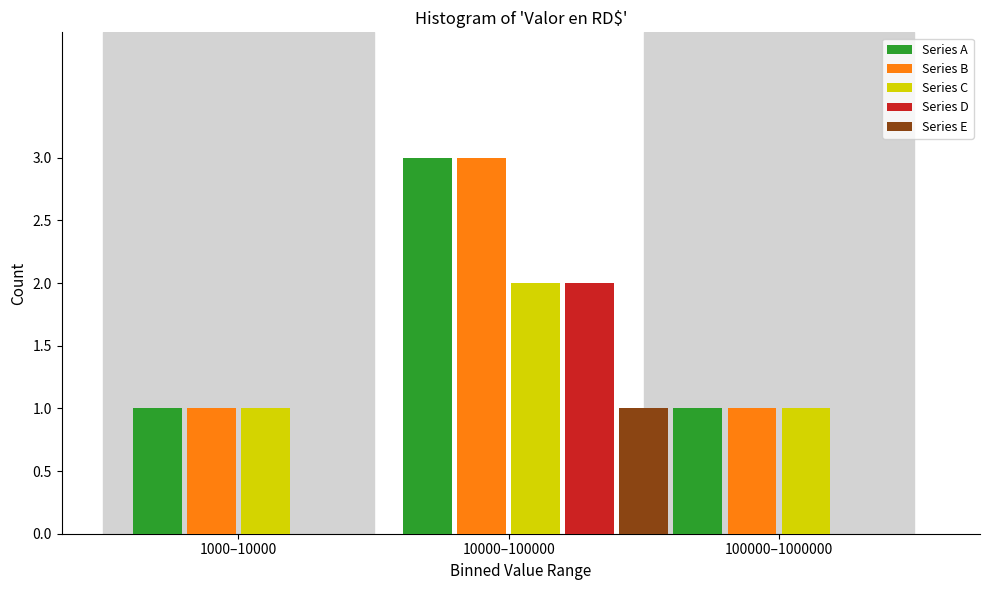

Reading left to right, transcribe all the data shown in this chart.

Series A: 1000–10000=1	10000–100000=3	100000–1000000=1
Series B: 1000–10000=1	10000–100000=3	100000–1000000=1
Series C: 1000–10000=1	10000–100000=2	100000–1000000=1
Series D: 1000–10000=0	10000–100000=2	100000–1000000=0
Series E: 1000–10000=0	10000–100000=1	100000–1000000=0